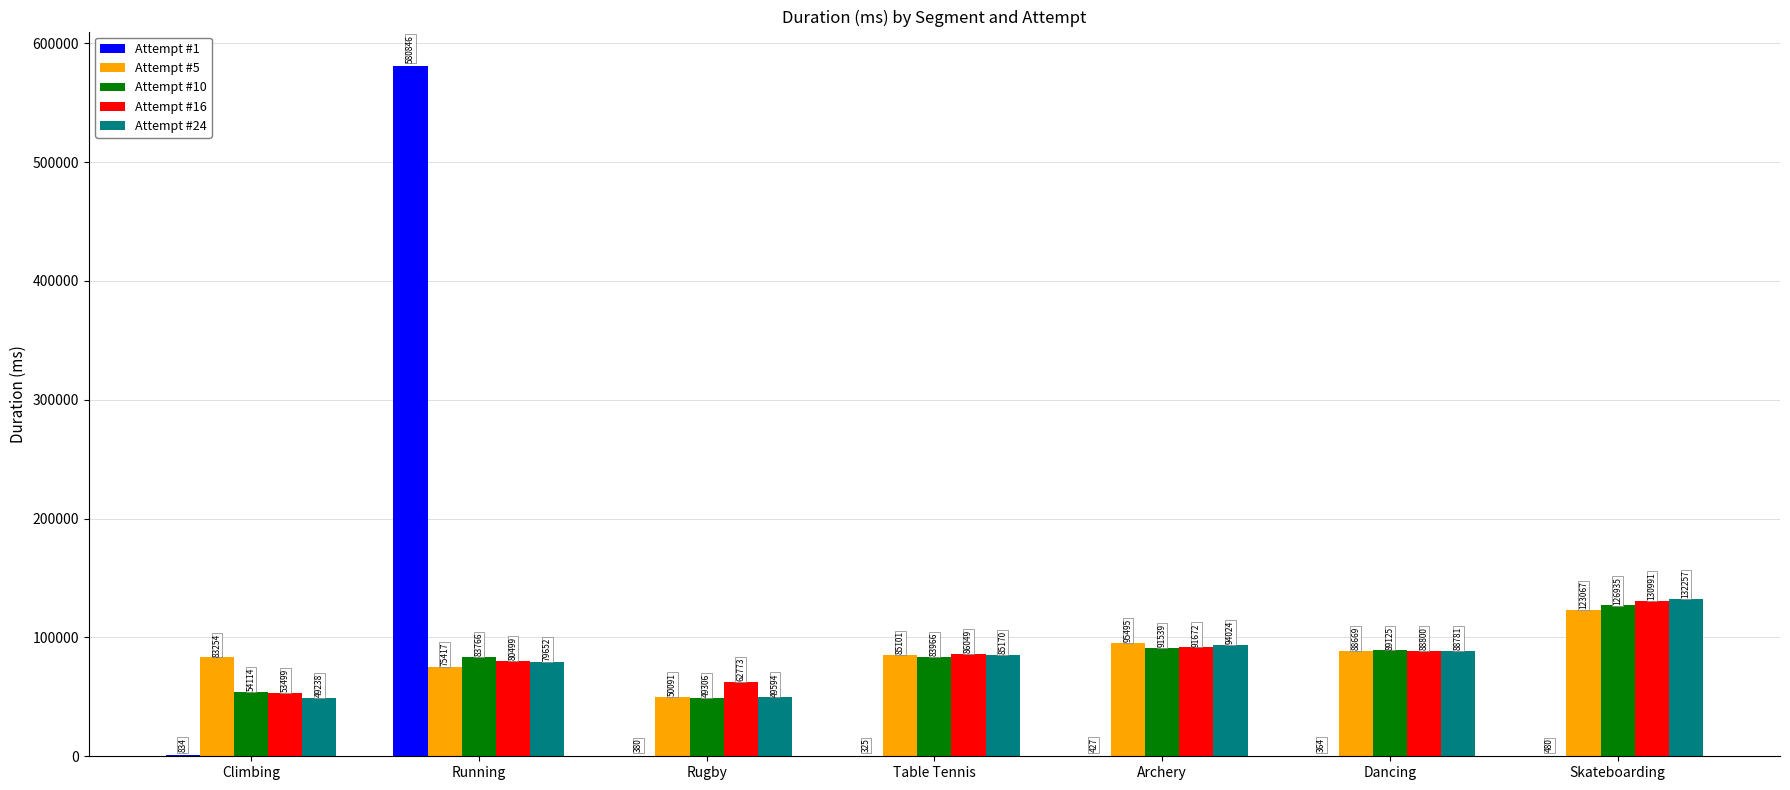

At which category is the sum across all series the highest?

Running